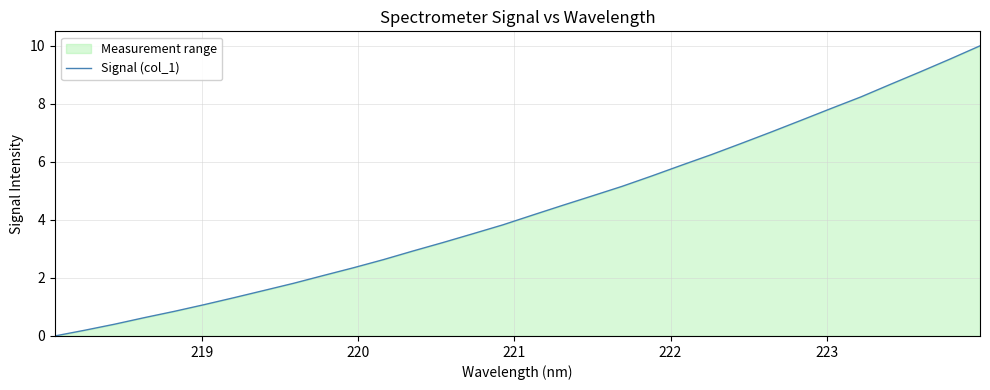

What is the maximum value shown in the chart?

10.0